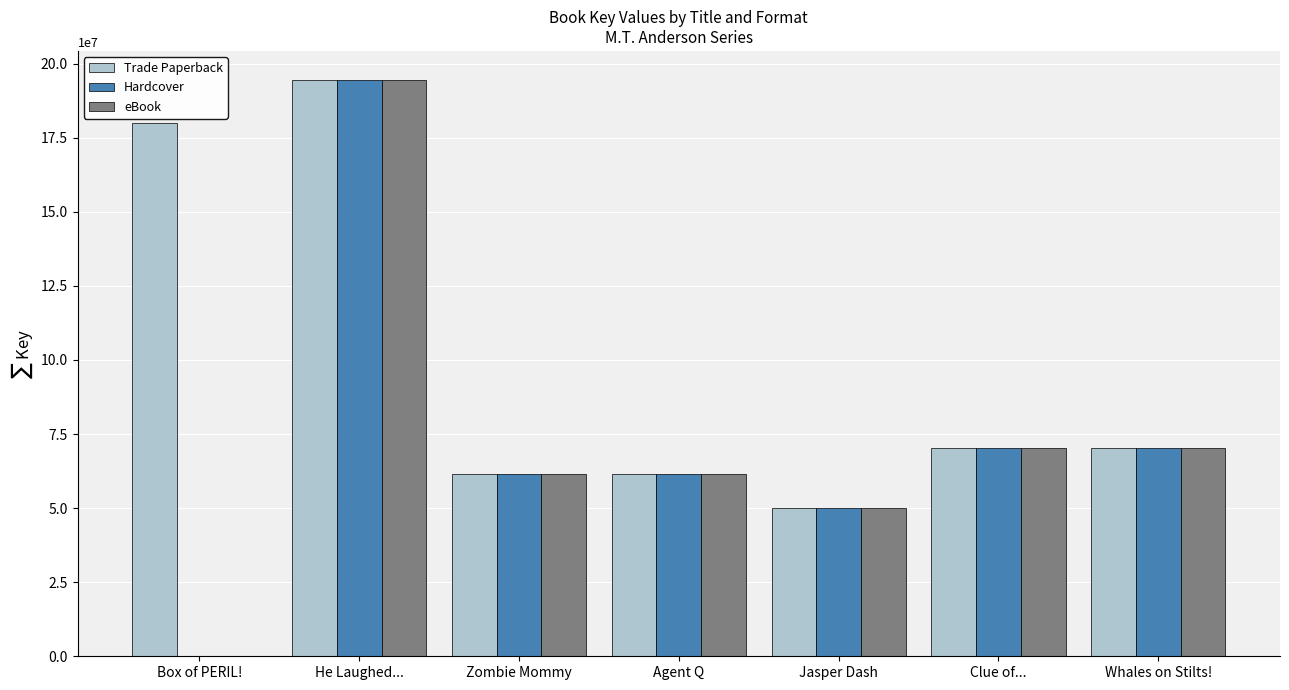

Count the number of data series in this chart.

3